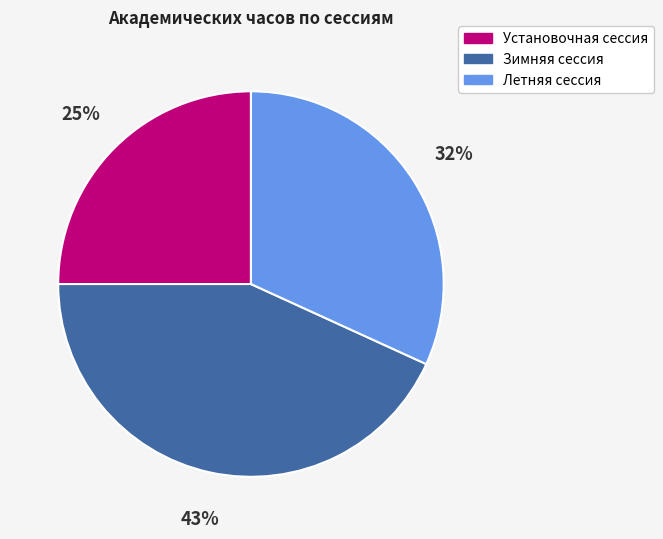

Does Установочная сессия account for over 50% of the chart?

No